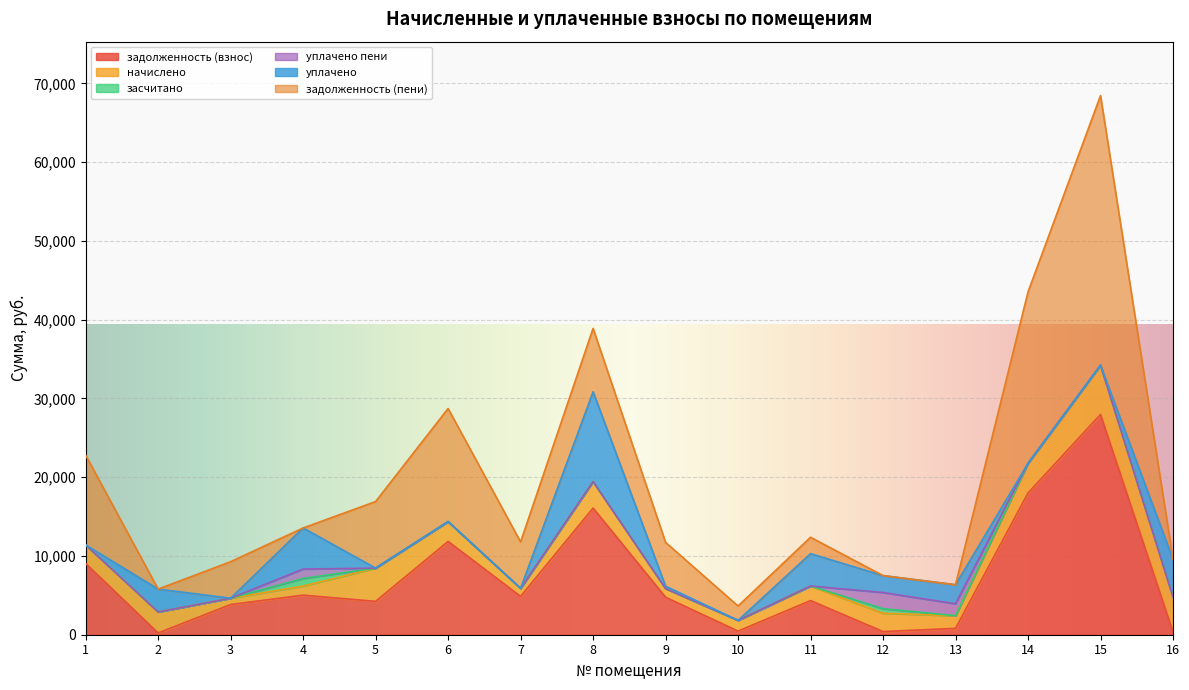

What is the value of the уплачено point at the 9th from the left?

300.0